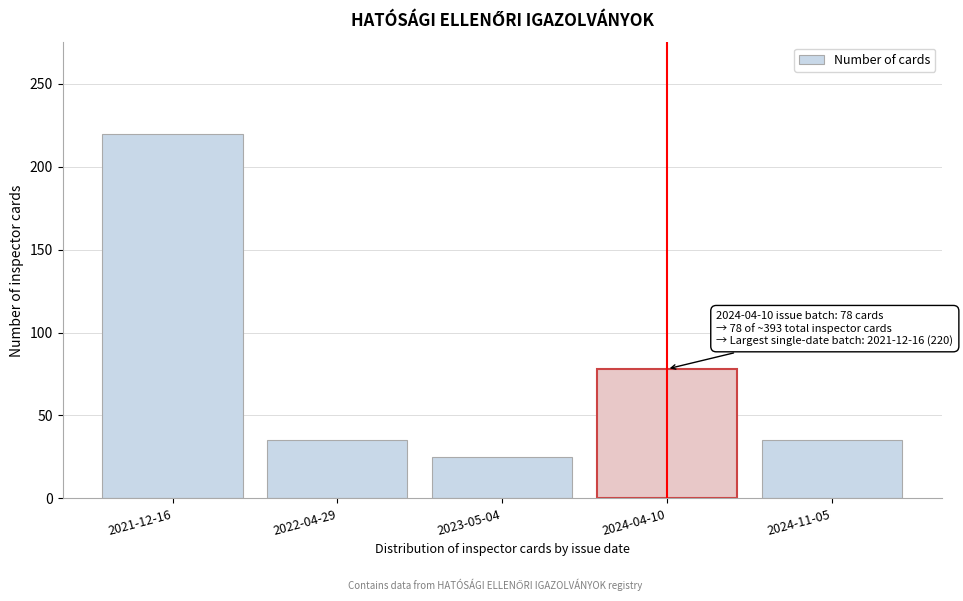

Reading right to left, list all the values displayed in this chart.

35	78	25	35	220